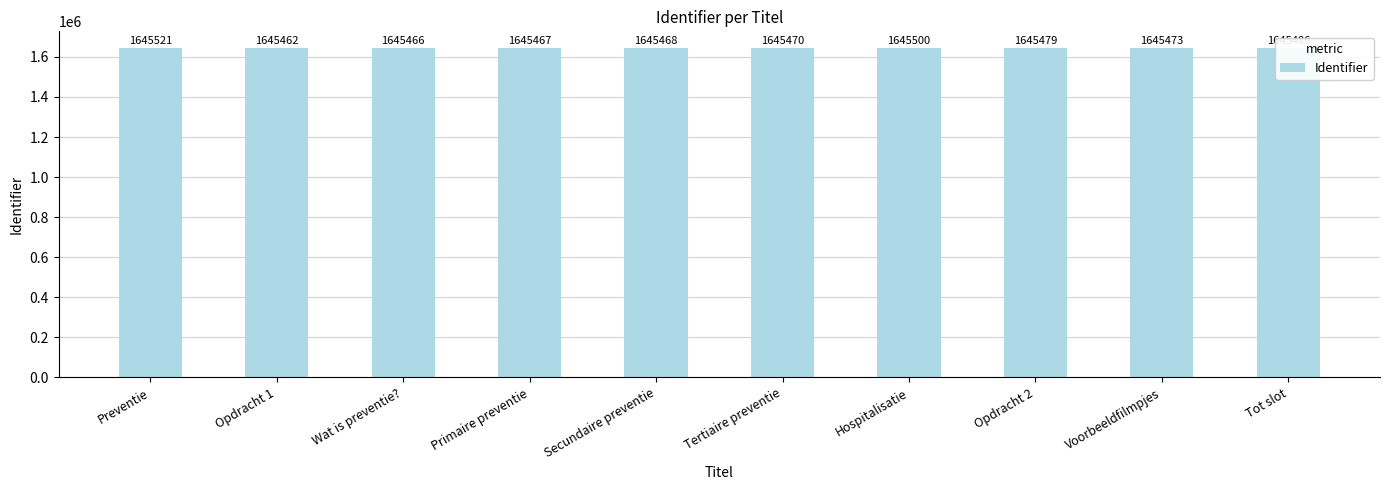

What position from the left is Opdracht 2?

8